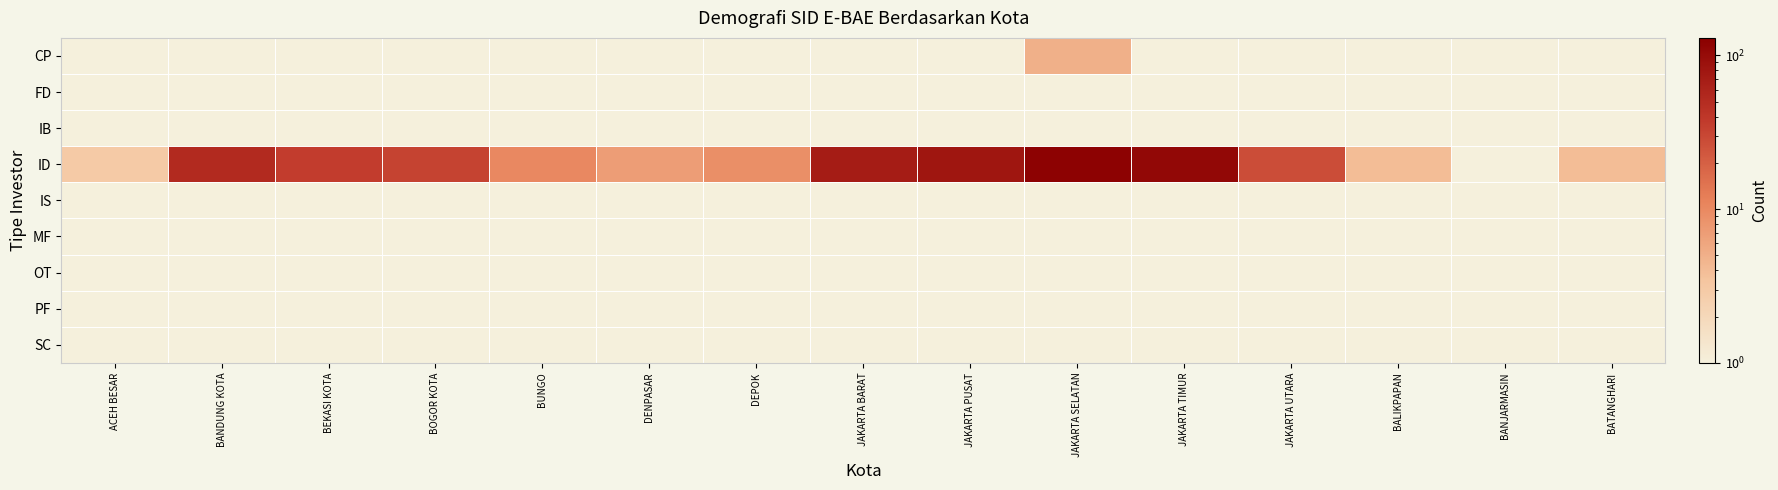

Which series changed the most between BEKASI KOTA and JAKARTA UTARA?

ID